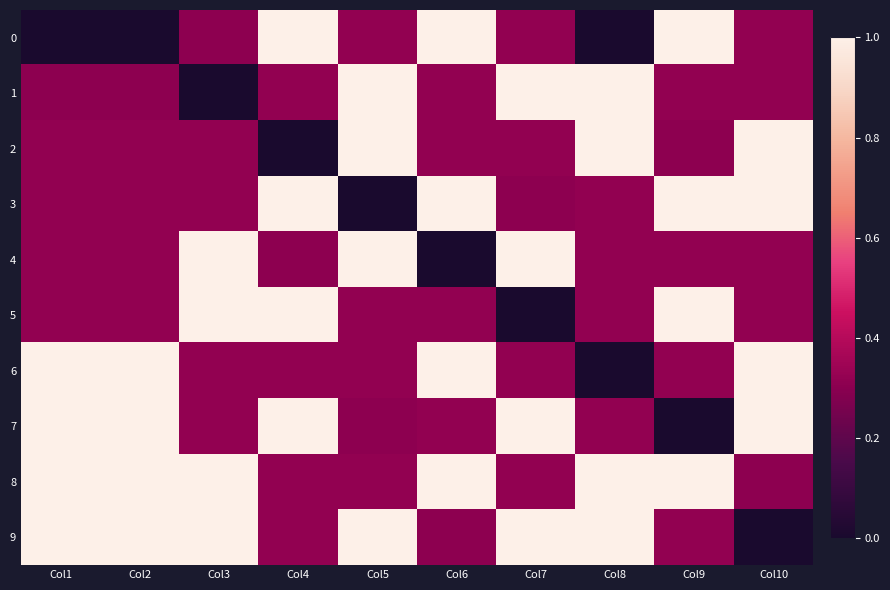

Which series has the largest total across all categories?

8